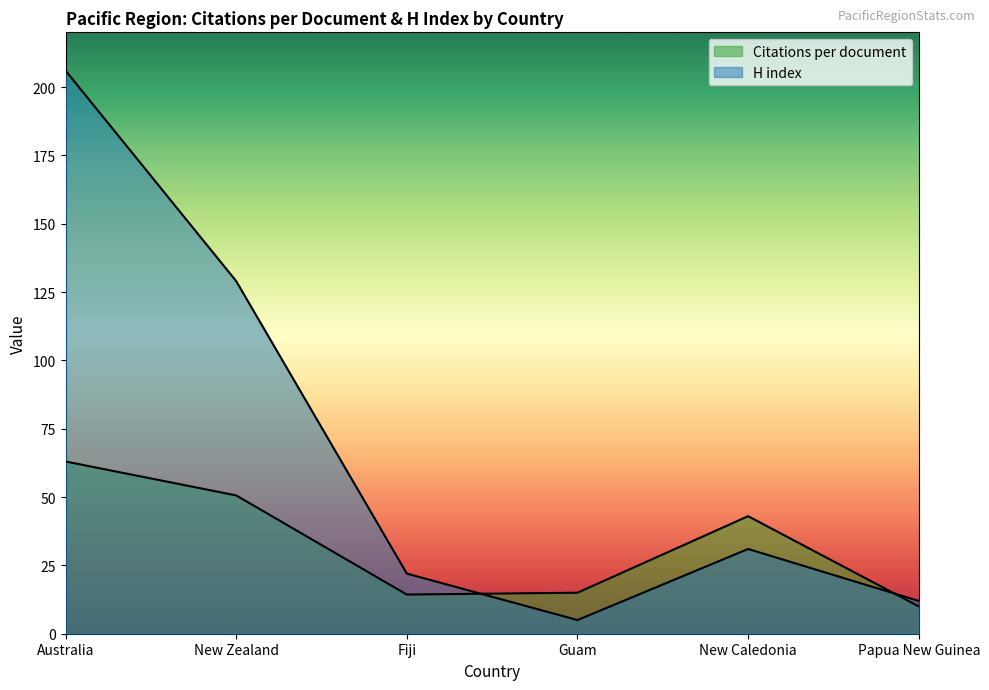

What is the minimum value shown in the chart?

5.0